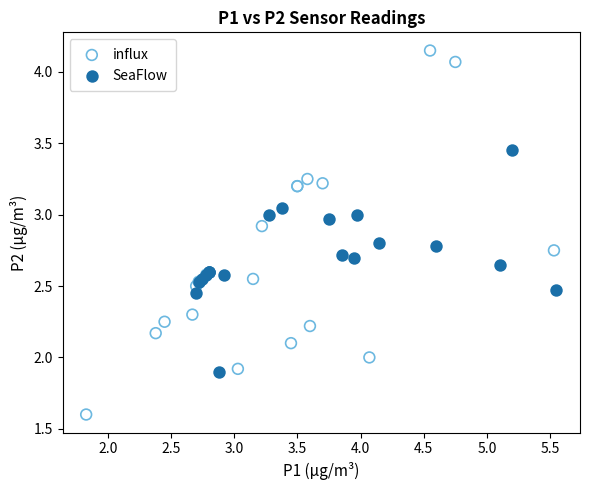

Which series reaches the minimum Y coordinate?

influx